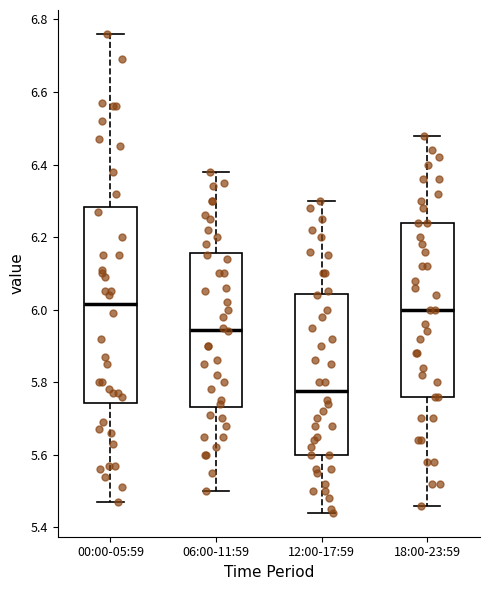

Which box is the tallest, from its lower edge to its upper edge?

00:00-05:59